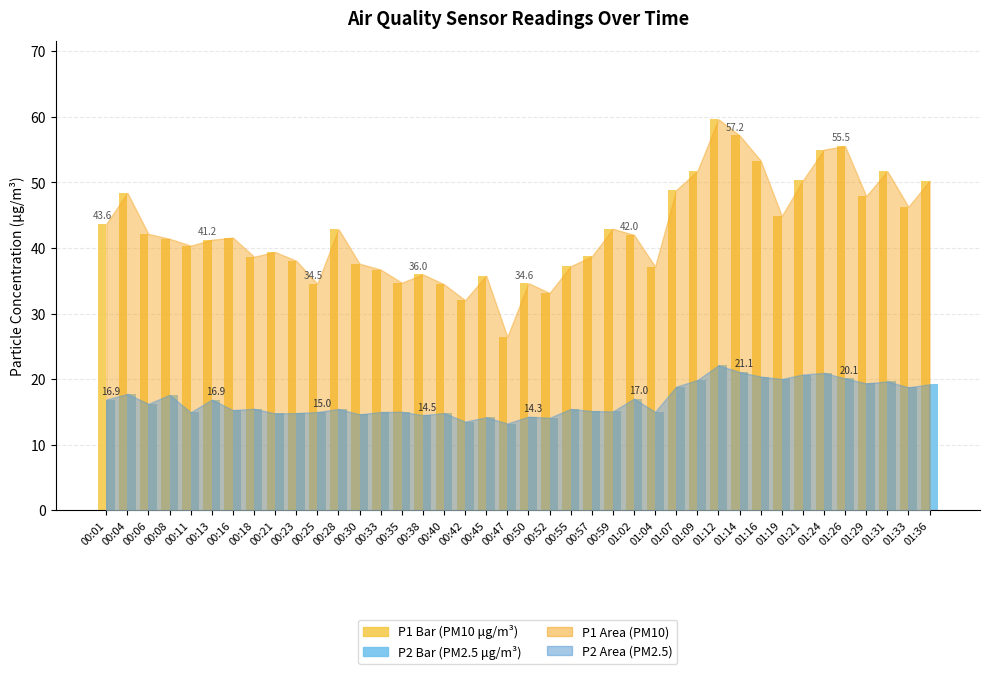

What is the total value across all series at 00:52?

47.2